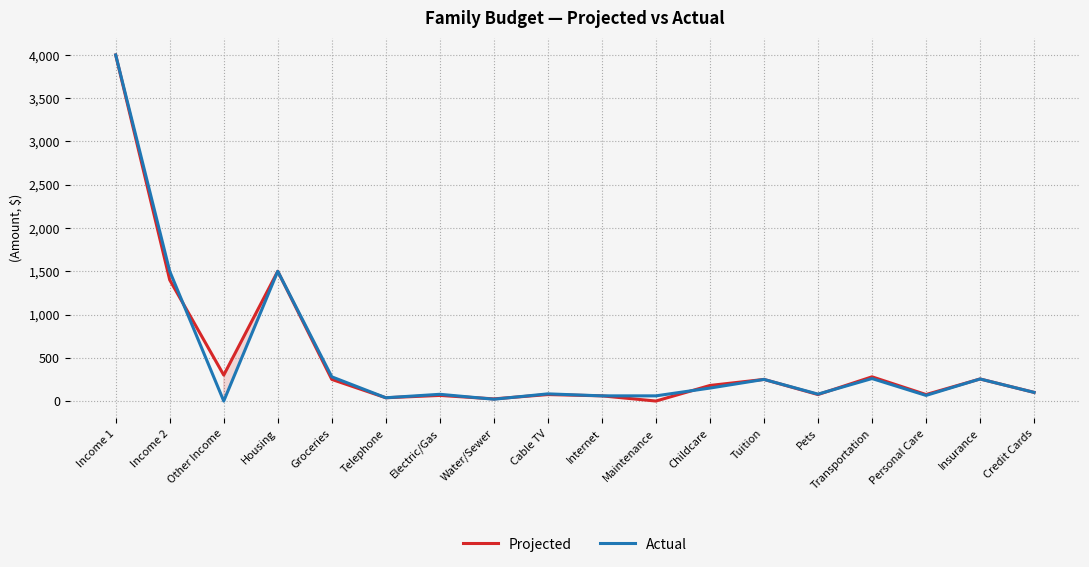

What is the approximate value of Actual at Childcare?

150